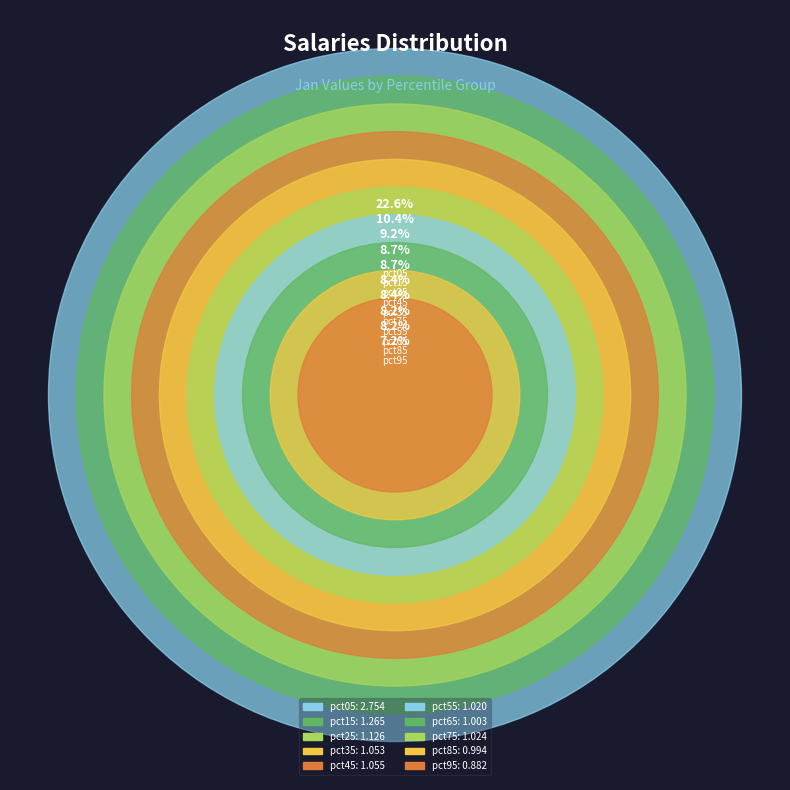

True or false: pct35 accounts for 9% of the total.

True